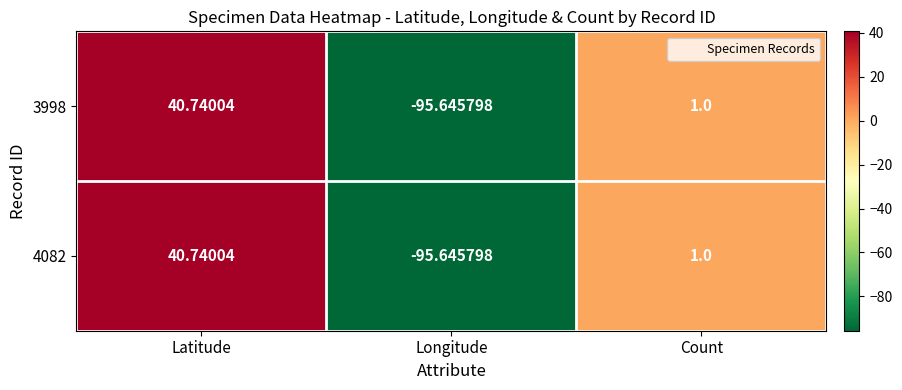

What is the minimum value shown in the chart?

-95.6